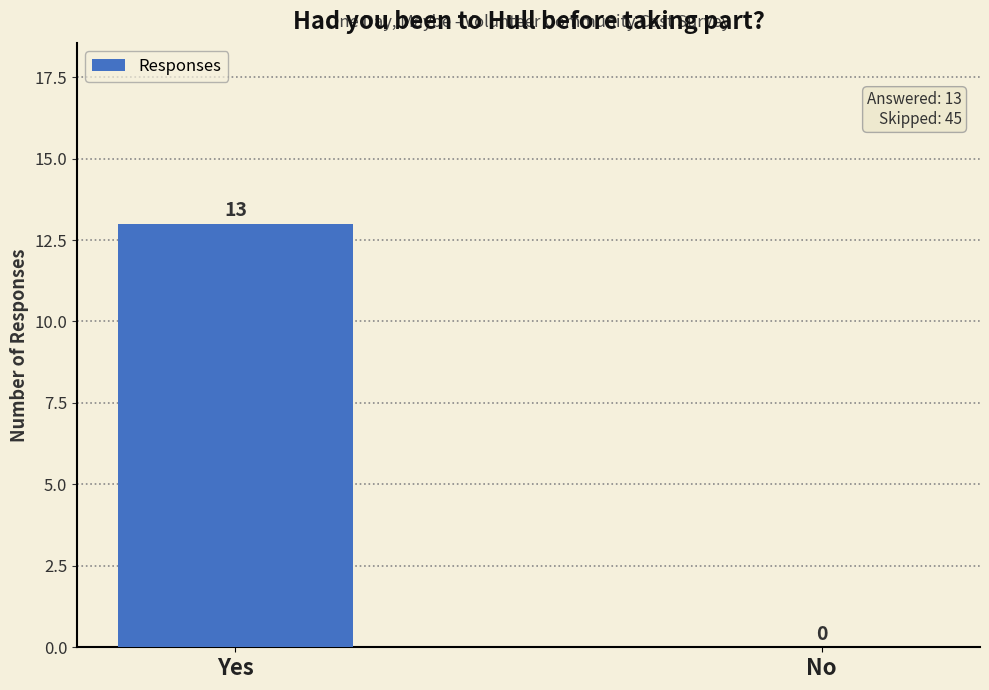

What is the difference between the values at Yes and No?

13